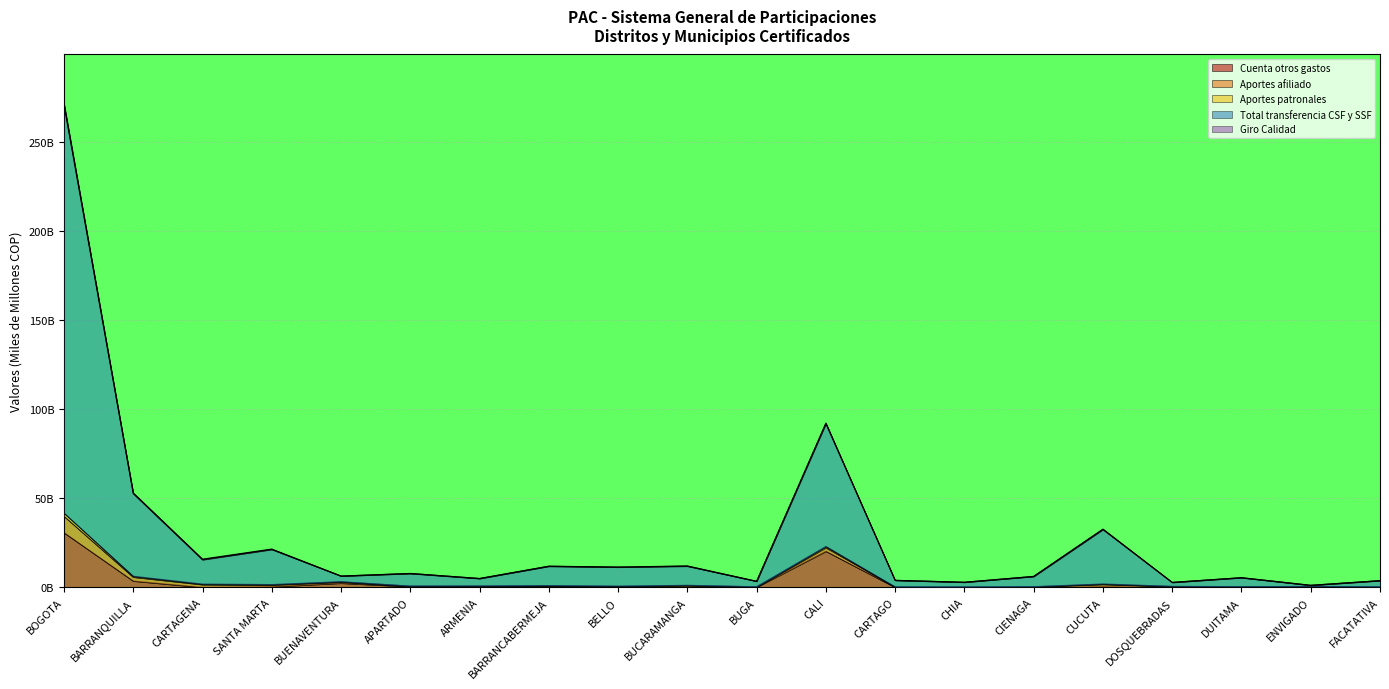

True or false: Cuenta otros gastos has a value of 0.2 at SANTA MARTA.

False